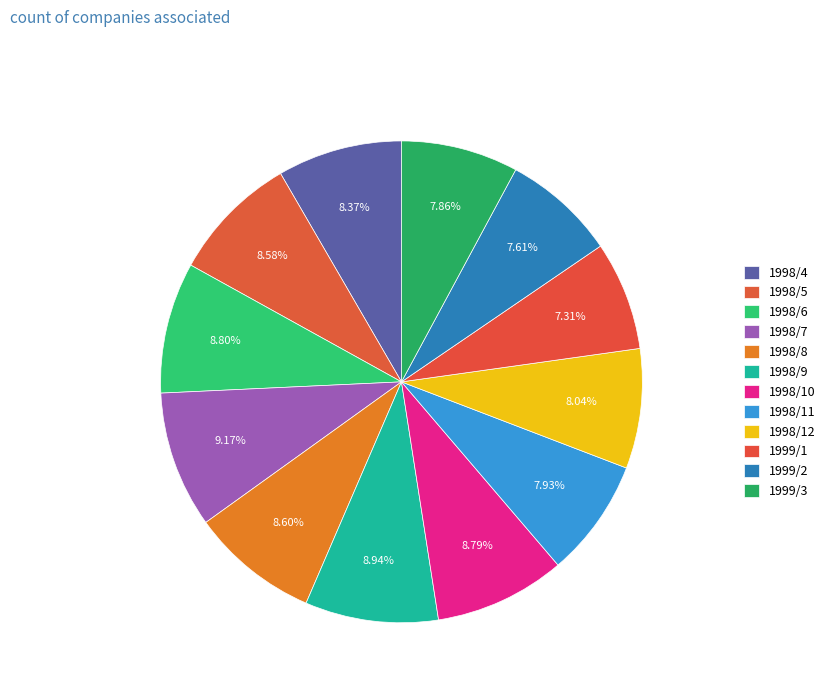

Count the number of slices in the pie.

12